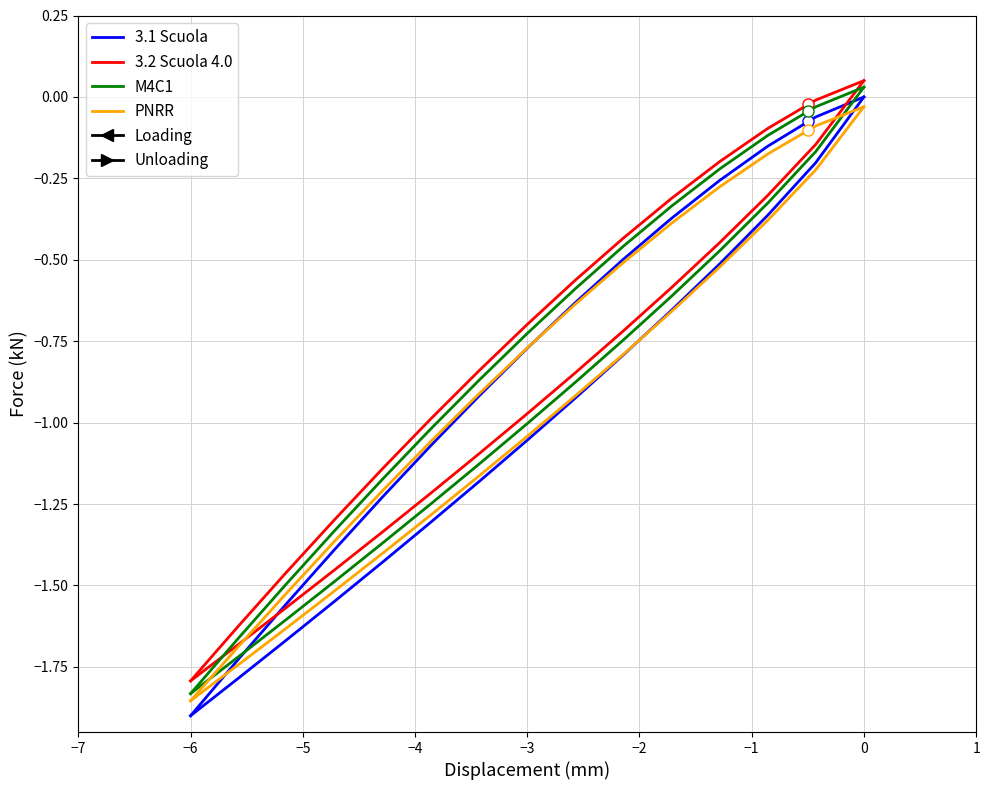

Between −5 and 1, which series saw the biggest shift?

3.1 Scuola